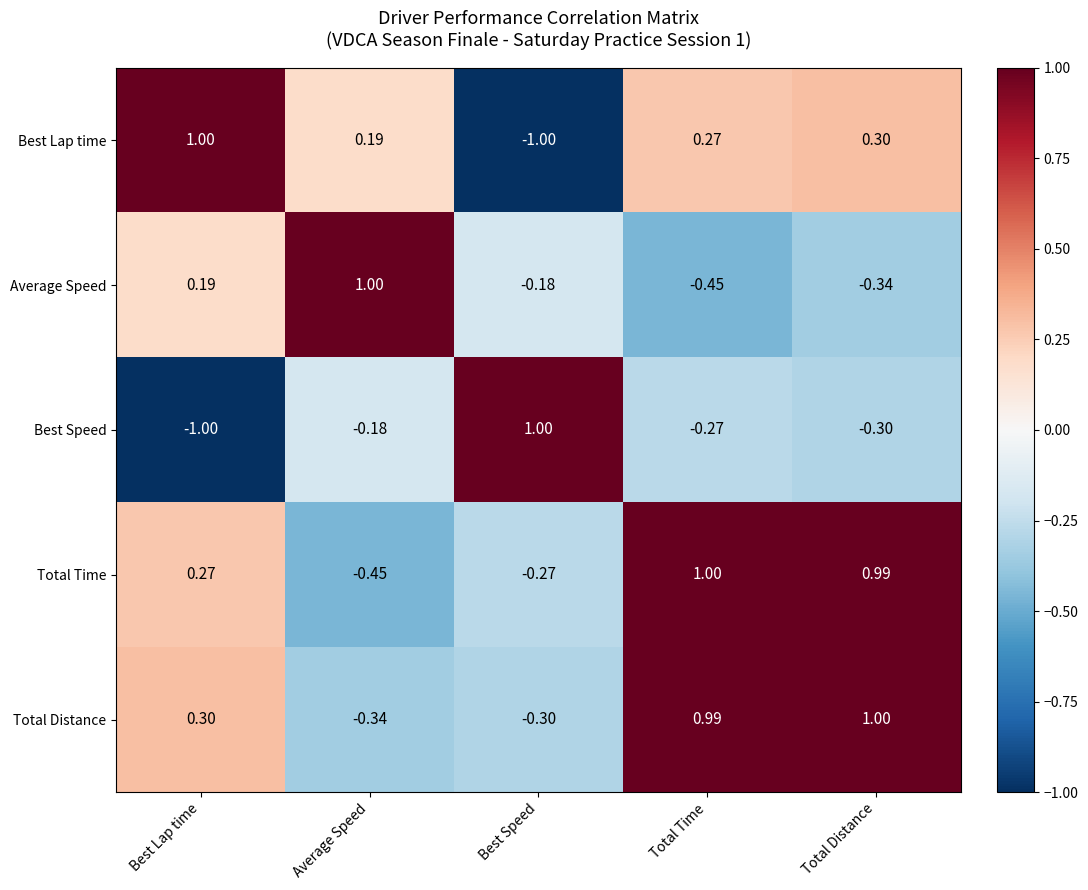

At which label does Best Lap time reach its peak?

Best Lap time